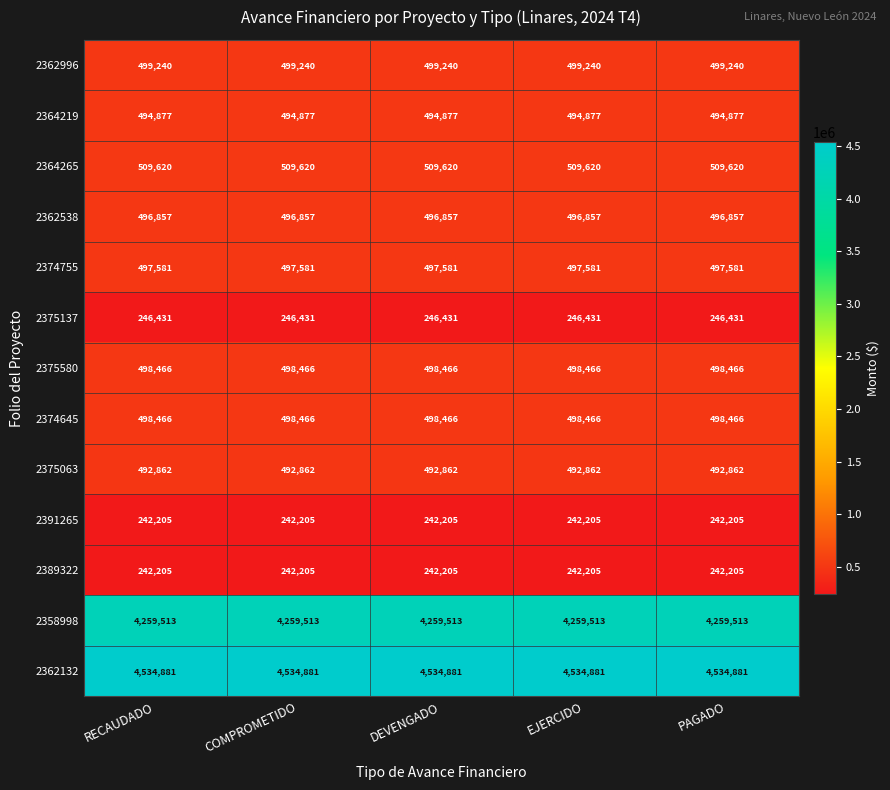

What is the sum of all 2375137 values?

1232155